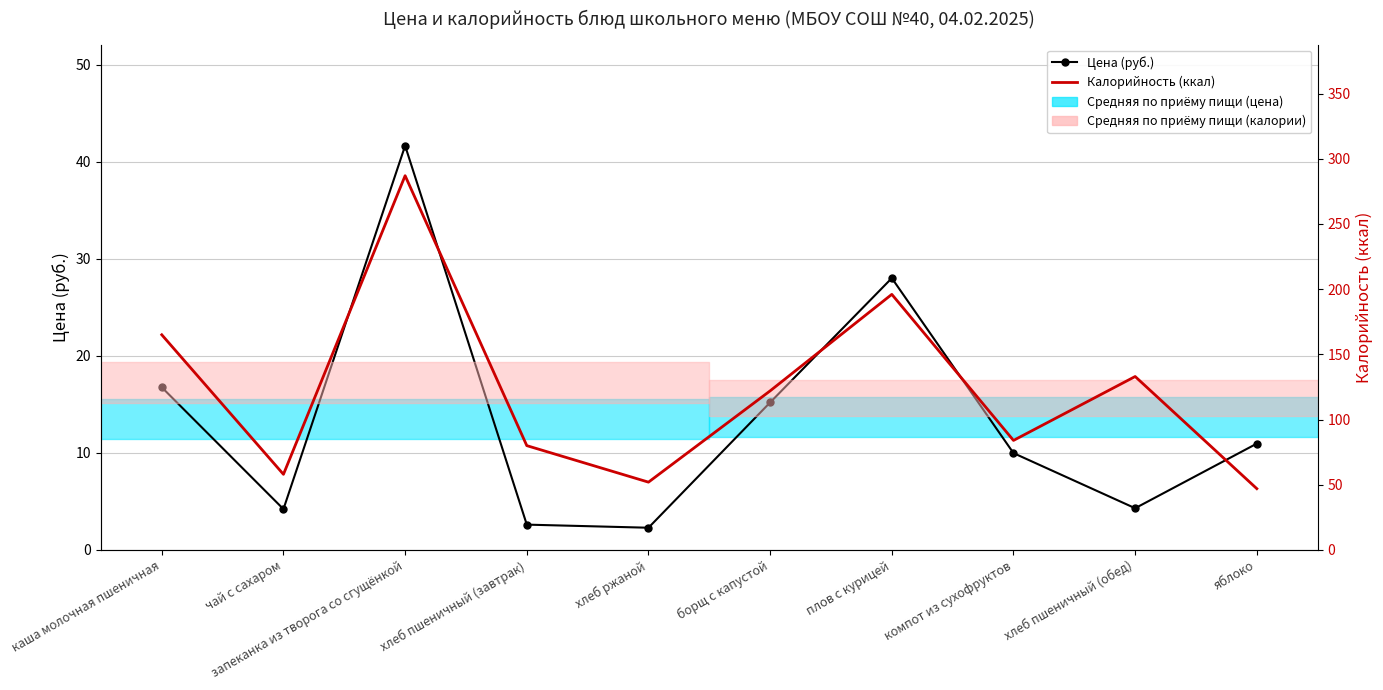

True or false: Цена (руб.) and Калорийность (ккал) intersect in this chart.

False